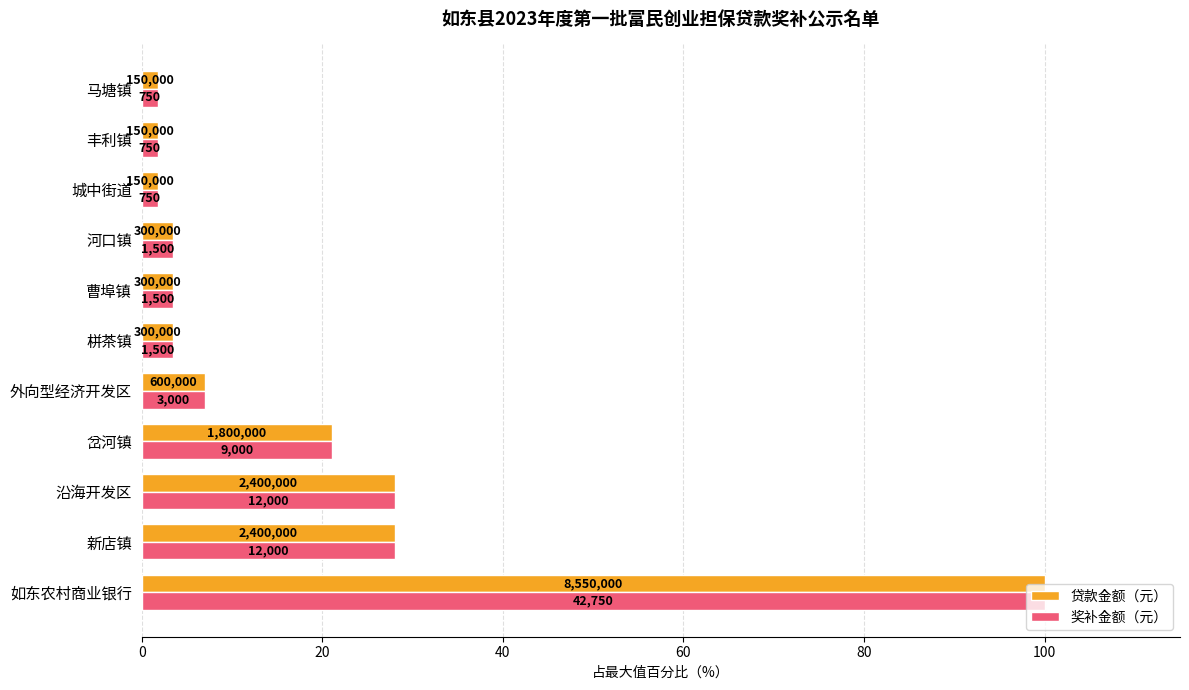

What are all the series names shown in the legend?

贷款金额（元）, 奖补金额（元）